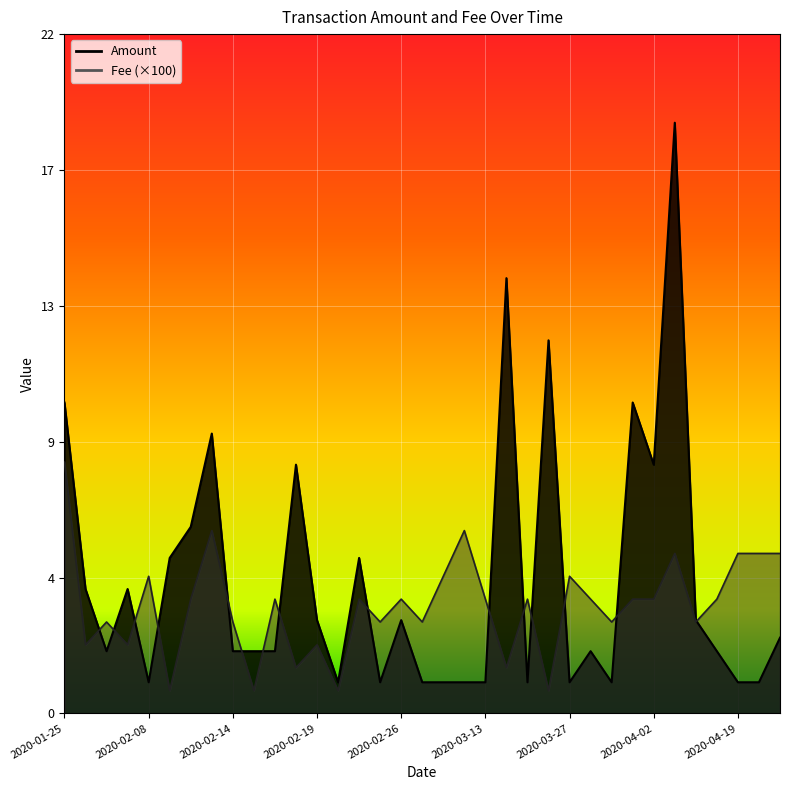

Rank the series by their average value, from highest to lowest.

Amount, Fee